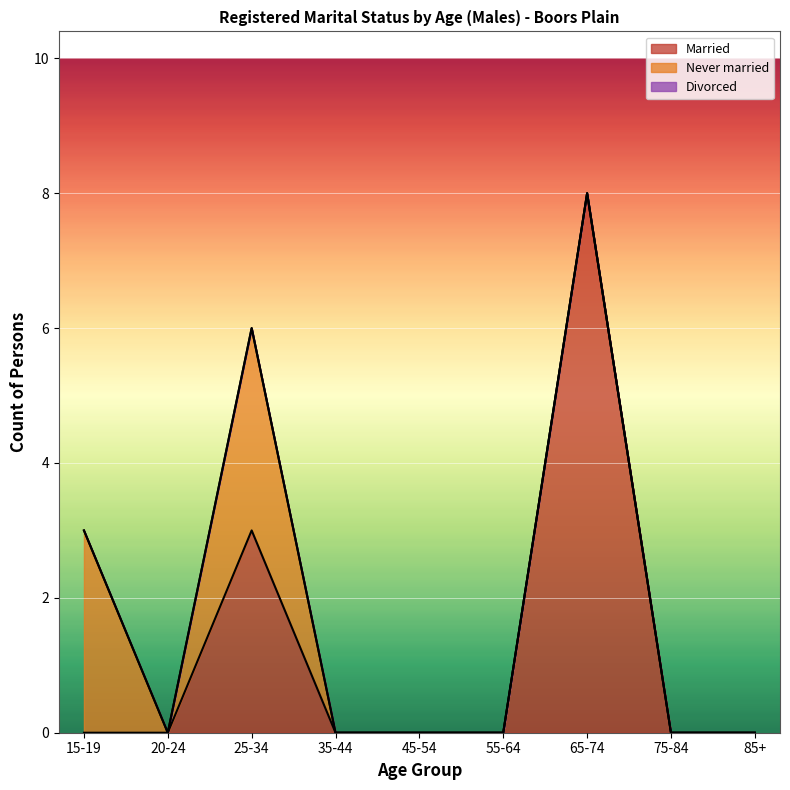

Which series has the largest total across all categories?

Married